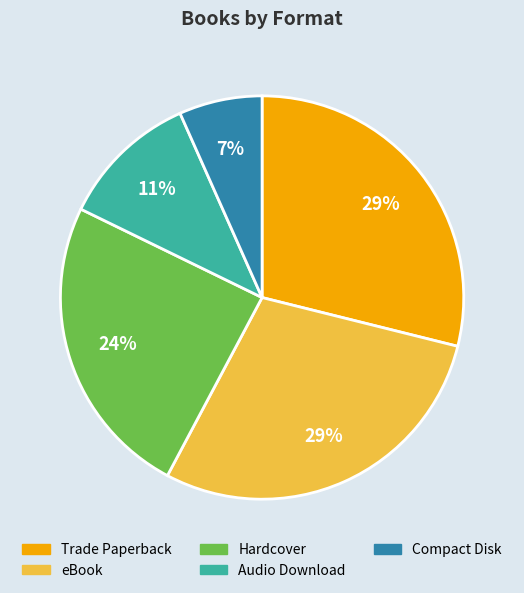

How many slices are in this pie chart?

5